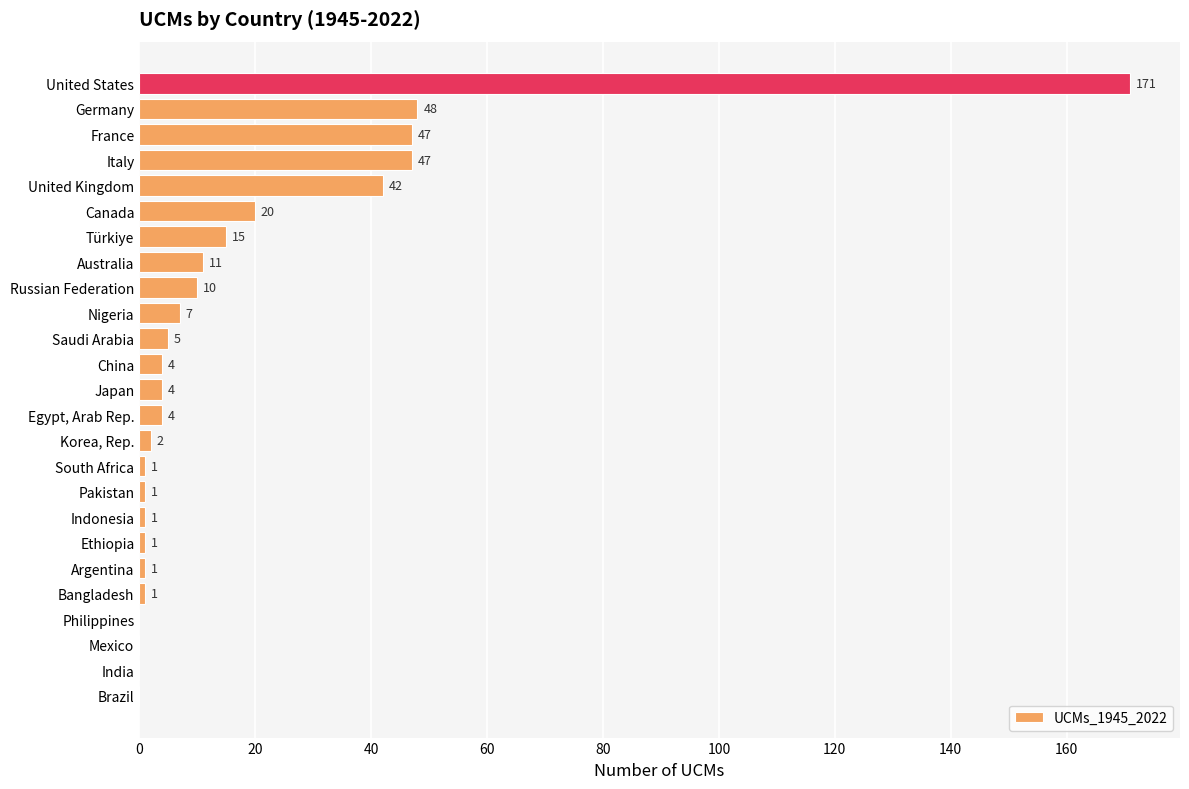

Which has a higher value, Korea, Rep. or United States?

United States